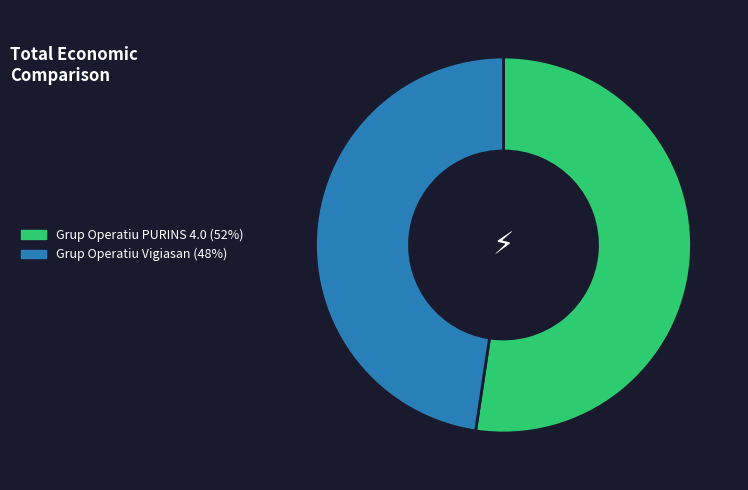

Count the number of slices in the pie.

2